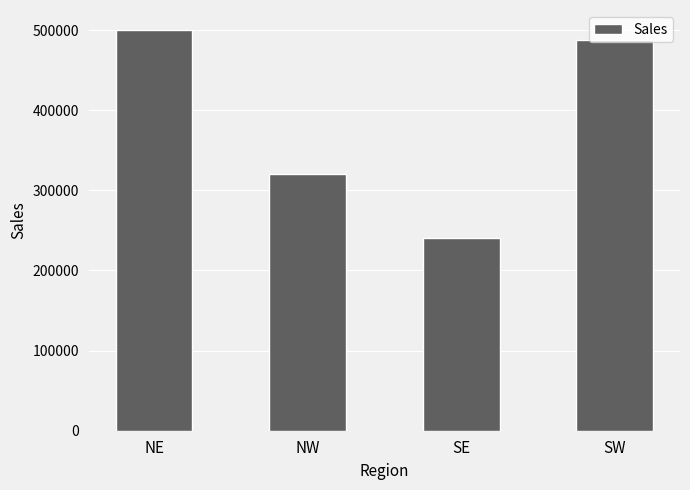

What is the change in value from NE to NW?

-180000